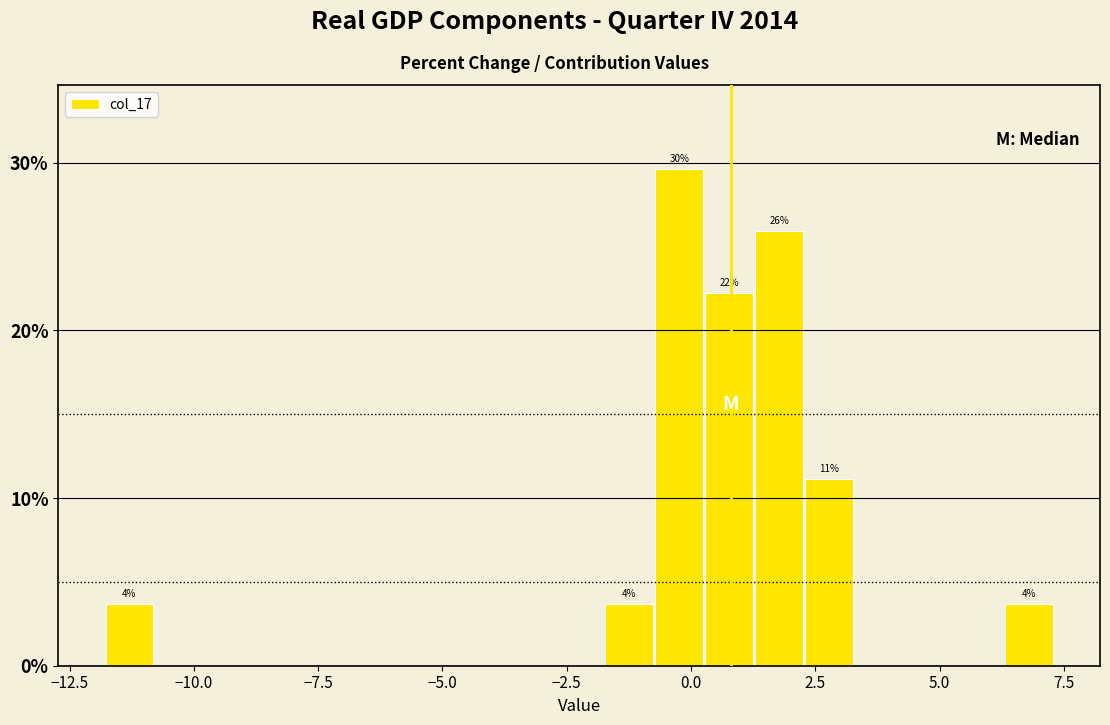

Around what value on the x-axis is the tallest bar? Give the approximate position of its centre, as read against the axis.

0.0